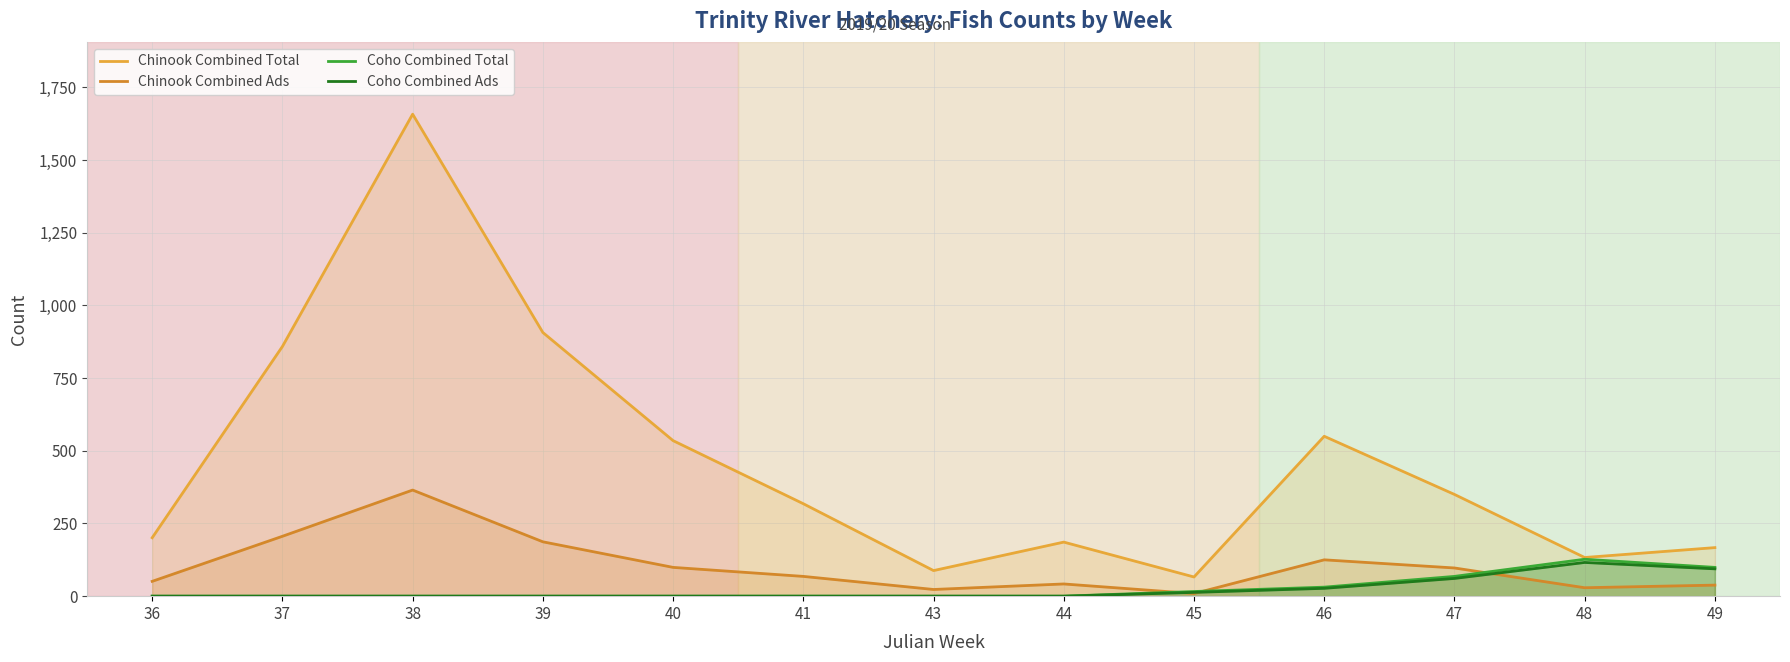

At which category is the sum across all series the highest?

38